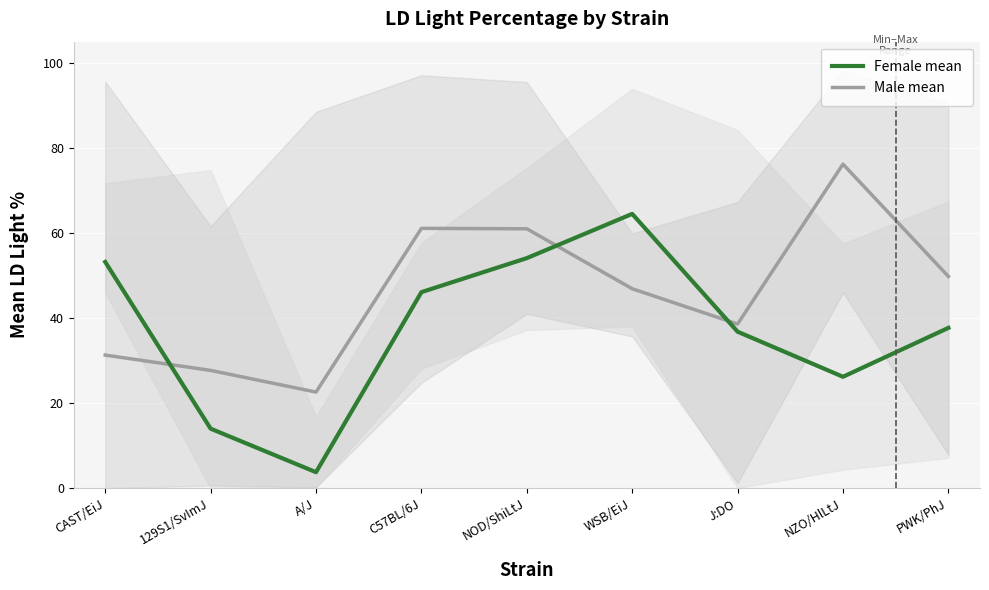

Reading left to right, transcribe all the data shown in this chart.

Female mean: 53.2	14.0	3.8	46.1	54.1	64.5	36.8	26.2	37.7
Male mean: 31.3	27.7	22.6	61.1	61.0	46.9	38.6	76.2	49.8